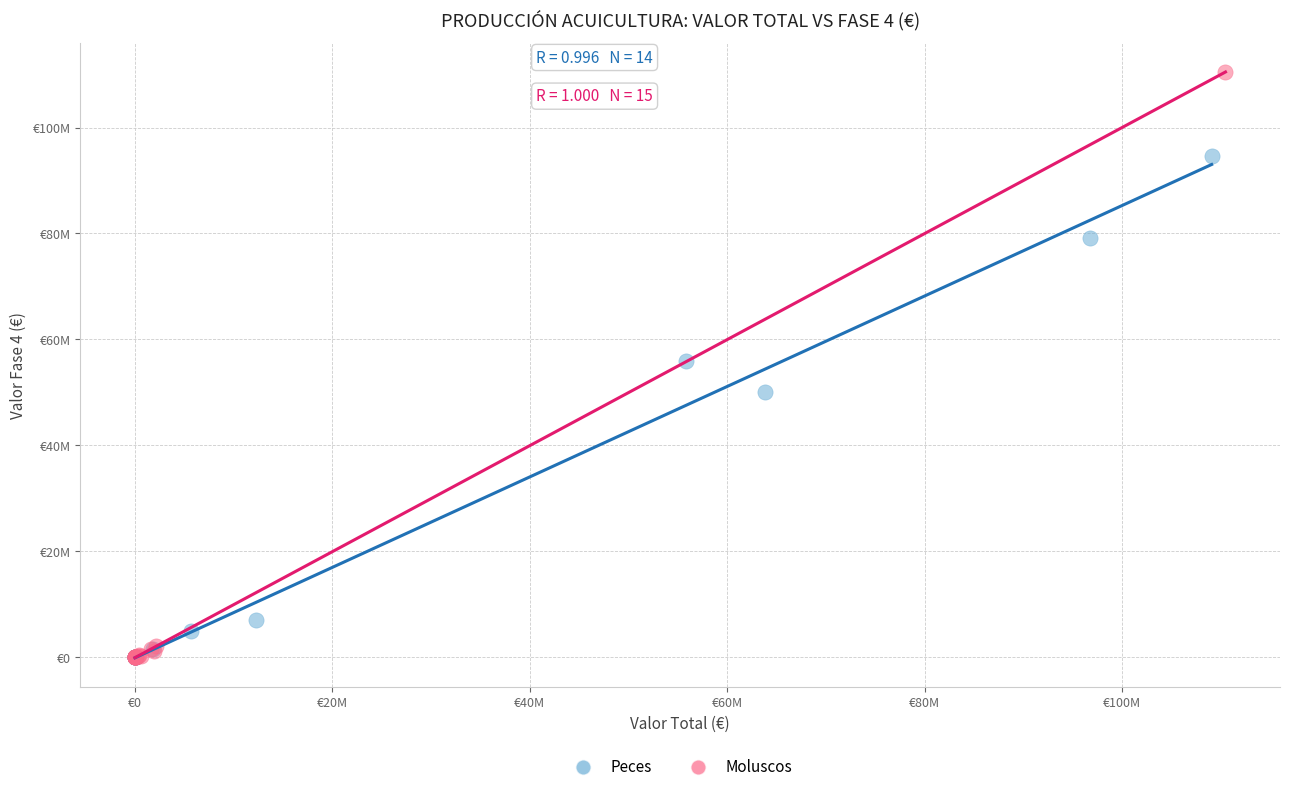

What are all the series names shown in the legend?

Peces, Moluscos